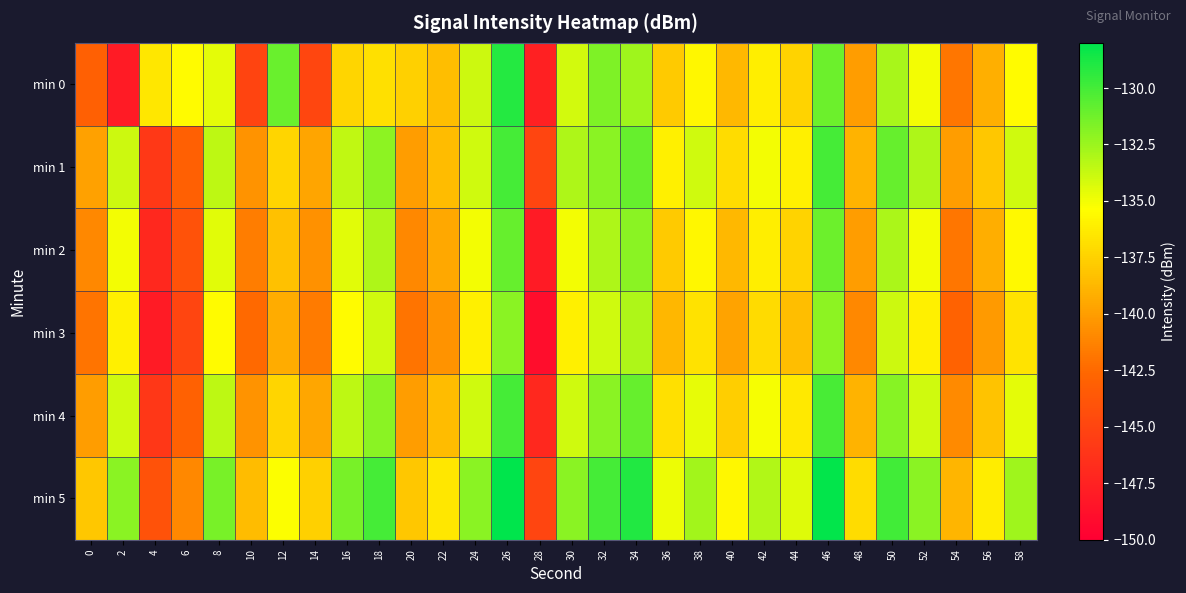

Reading left to right, what are all the values shown in this chart?

min 0: 0=-143.1	2=-148.0	4=-136.5	6=-135.6	8=-134.6	10=-145.1	12=-131.0	14=-144.9	16=-137.4	18=-136.8	20=-137.5	22=-138.5	24=-133.9	26=-129.0	28=-147.7	30=-134.0	32=-131.7	34=-132.6	36=-137.8	38=-135.7	40=-138.7	42=-136.1	44=-137.4	46=-131.1	48=-140.0	50=-132.9	52=-135.0	54=-141.9	56=-139.2	58=-135.6
min 1: 0=-139.9	2=-133.9	4=-145.9	6=-143.1	8=-133.5	10=-140.5	12=-137.3	14=-139.7	16=-133.6	18=-132.1	20=-140.0	22=-138.5	24=-134.0	26=-130.0	28=-145.0	30=-133.0	32=-132.0	34=-131.0	36=-136.0	38=-134.0	40=-137.0	42=-135.0	44=-136.0	46=-130.0	48=-139.0	50=-131.0	52=-133.0	54=-140.0	56=-138.0	58=-134.0
min 2: 0=-141.0	2=-135.0	4=-147.0	6=-144.0	8=-134.5	10=-141.5	12=-138.3	14=-140.6	16=-134.5	18=-133.0	20=-141.0	22=-139.5	24=-135.0	26=-131.0	28=-148.0	30=-135.0	32=-133.0	34=-132.0	36=-137.8	38=-135.7	40=-138.7	42=-136.1	44=-137.4	46=-131.1	48=-140.0	50=-132.9	52=-135.0	54=-141.9	56=-139.2	58=-135.6
min 3: 0=-142.0	2=-136.0	4=-148.0	6=-145.0	8=-135.5	10=-142.5	12=-139.3	14=-141.6	16=-135.5	18=-134.0	20=-142.0	22=-140.5	24=-136.0	26=-132.0	28=-149.0	30=-136.0	32=-134.0	34=-133.0	36=-138.8	38=-136.7	40=-139.7	42=-137.1	44=-138.4	46=-132.1	48=-141.0	50=-133.9	52=-136.0	54=-142.9	56=-140.2	58=-136.6
min 4: 0=-140.0	2=-134.0	4=-146.0	6=-143.0	8=-133.5	10=-140.5	12=-137.3	14=-139.6	16=-133.5	18=-132.0	20=-140.0	22=-138.5	24=-134.0	26=-130.0	28=-147.0	30=-134.0	32=-132.0	34=-131.0	36=-136.8	38=-134.7	40=-137.7	42=-135.1	44=-136.4	46=-130.1	48=-139.0	50=-131.9	52=-134.0	54=-140.9	56=-138.2	58=-134.6
min 5: 0=-138.0	2=-132.0	4=-144.0	6=-141.0	8=-131.5	10=-138.5	12=-135.3	14=-137.6	16=-131.5	18=-130.0	20=-138.0	22=-136.5	24=-132.0	26=-128.0	28=-145.0	30=-132.0	32=-130.0	34=-129.0	36=-134.8	38=-132.7	40=-135.7	42=-133.1	44=-134.4	46=-128.1	48=-137.0	50=-129.9	52=-132.0	54=-138.9	56=-136.2	58=-132.6